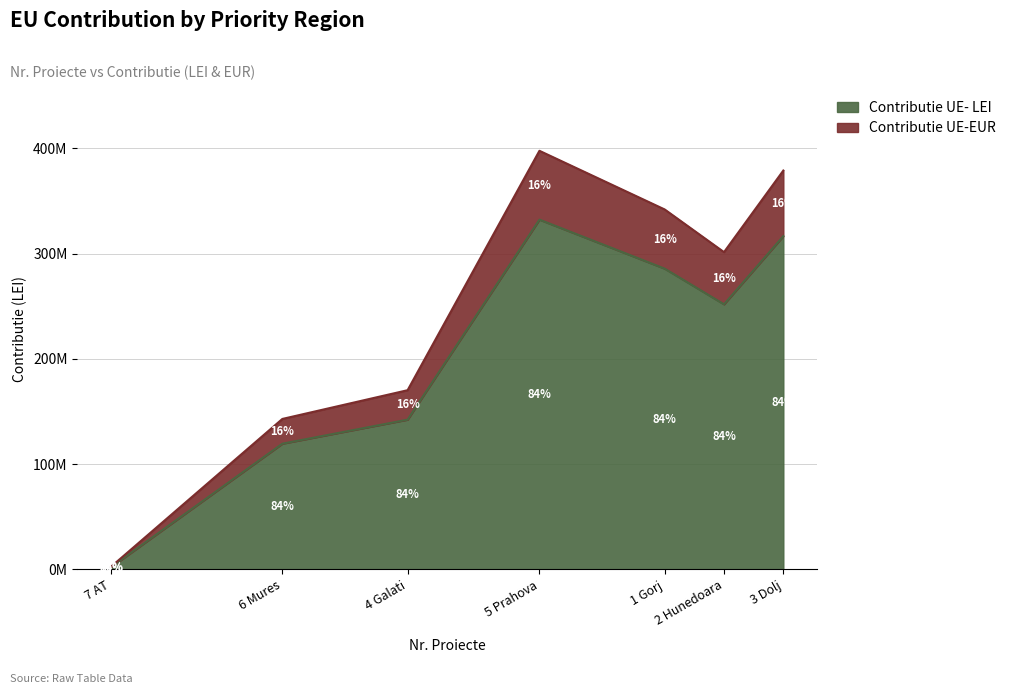

Which series has the largest total across all categories?

Contributie UE- LEI